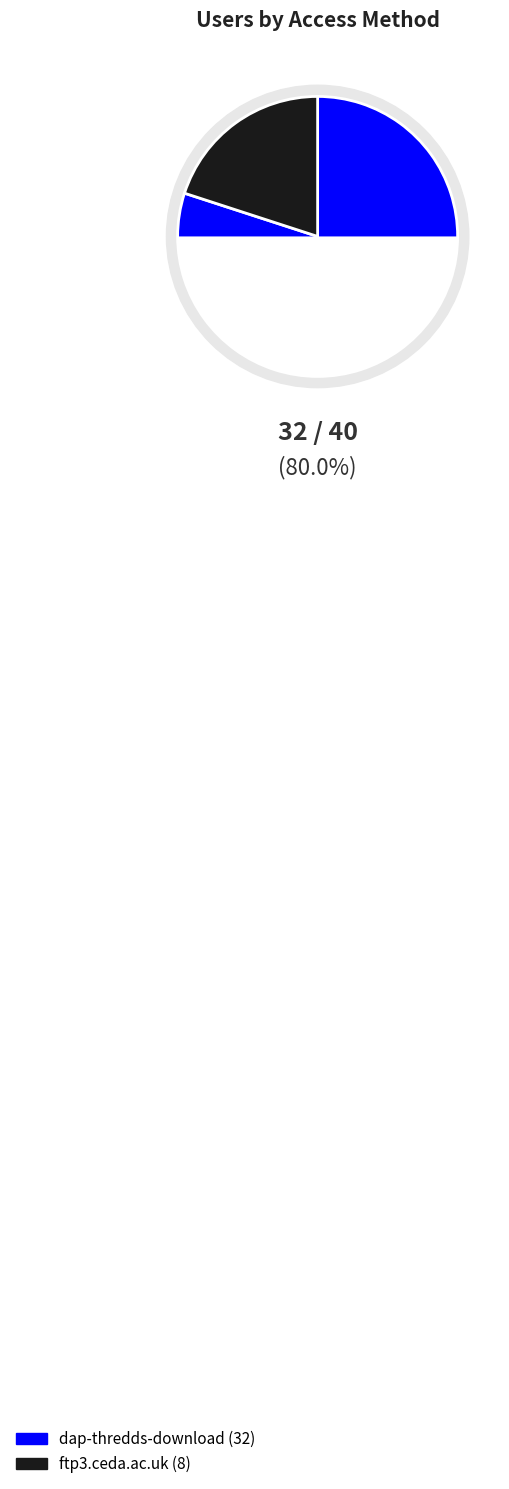

Approximately how many times larger is the value at dap-thredds-download compared to ftp3.ceda.ac.uk?

4.0